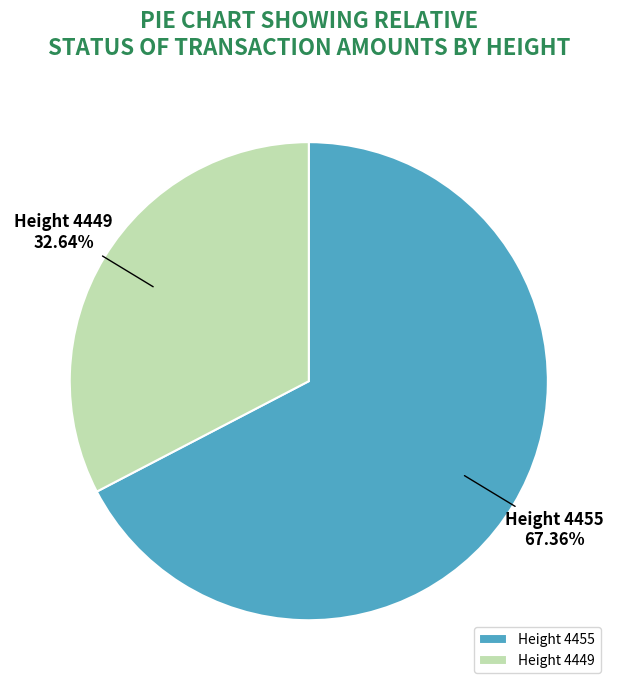

What is the largest slice in the pie chart?

Height 4455